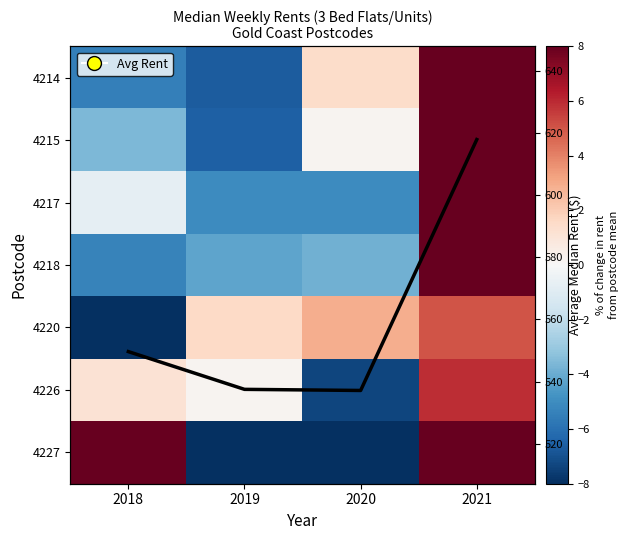

Between 2021 and 2019, which is larger?

2021